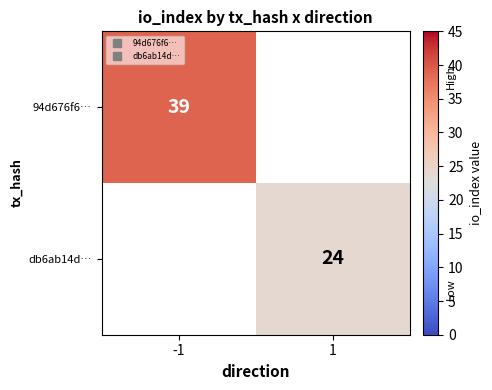

Count the number of data series in this chart.

2